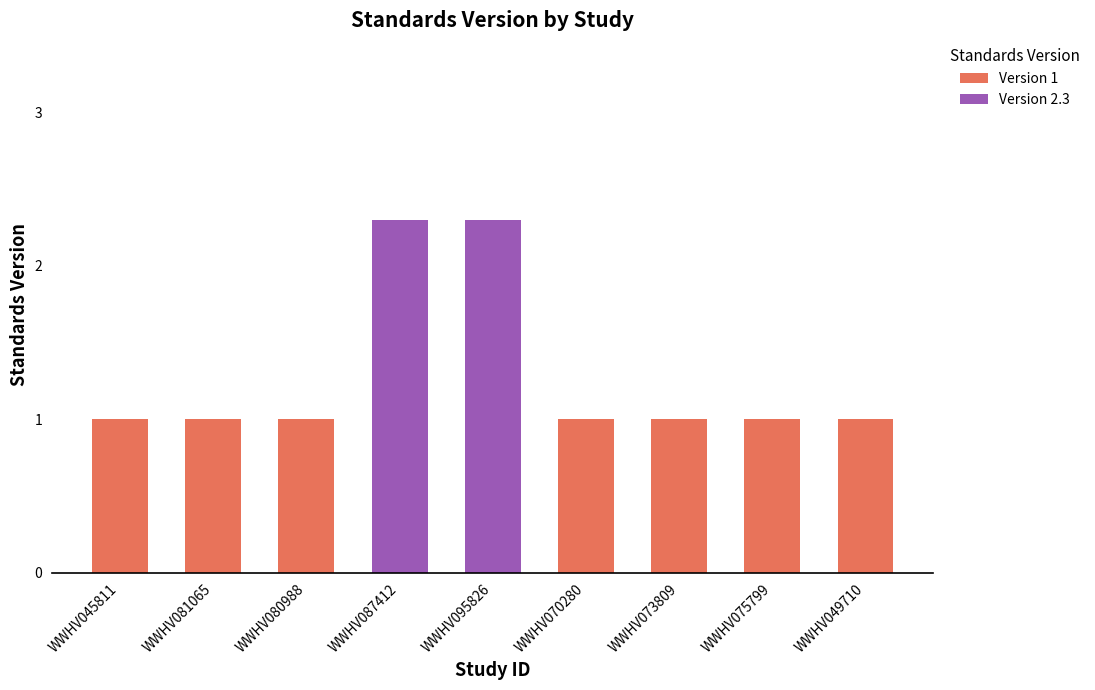

Does the chart contain stacked bars?

Yes